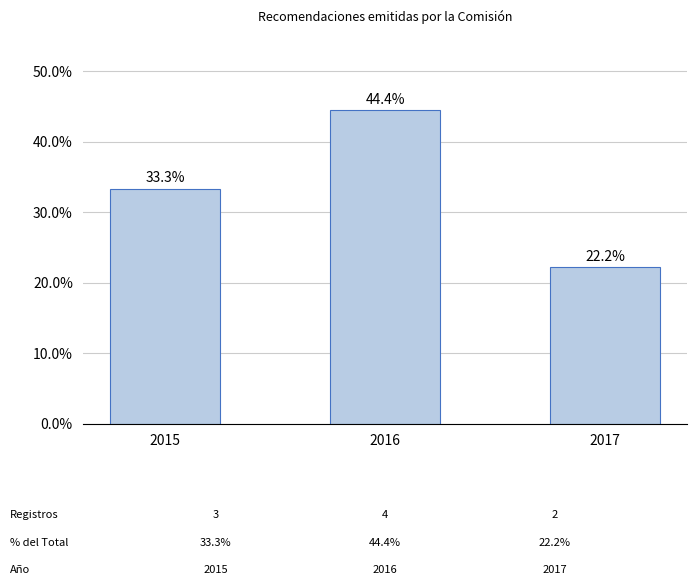

True or false: the data shows 31.6 at 2017.

False